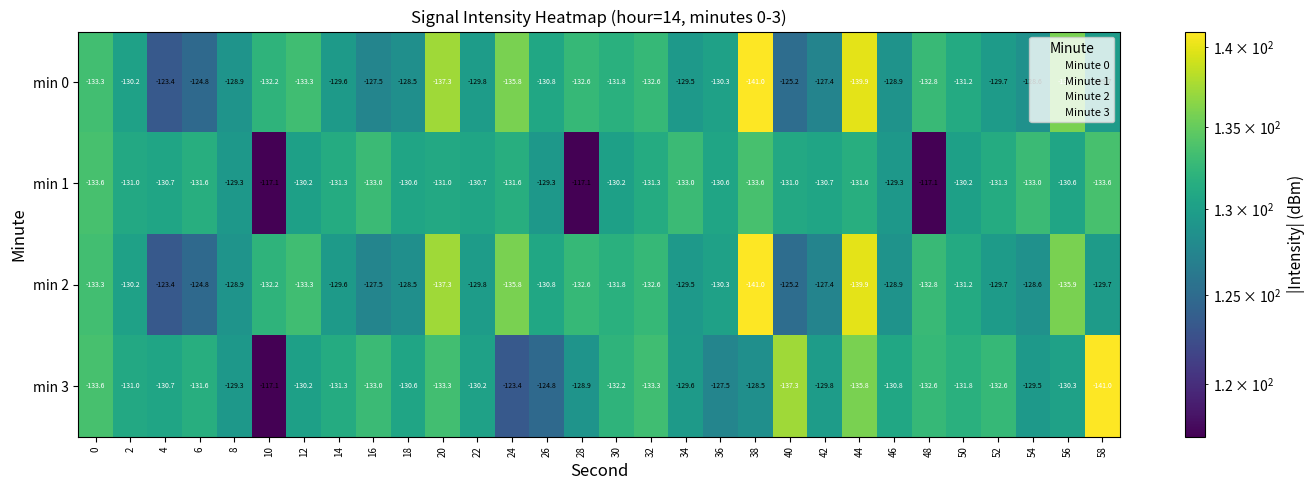

Is it true that min 2 equals -44.0 at 26?

False